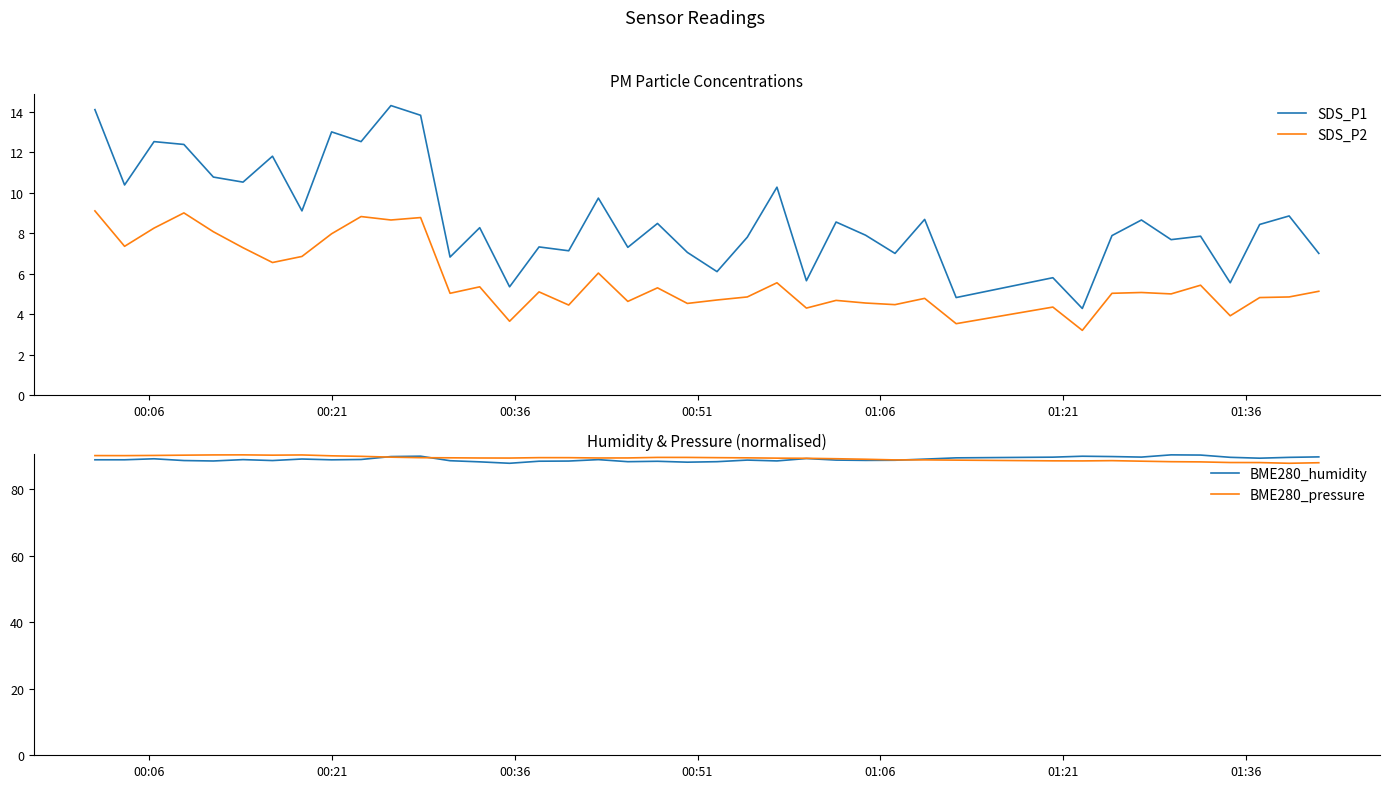

Count the number of categories in the chart.

40